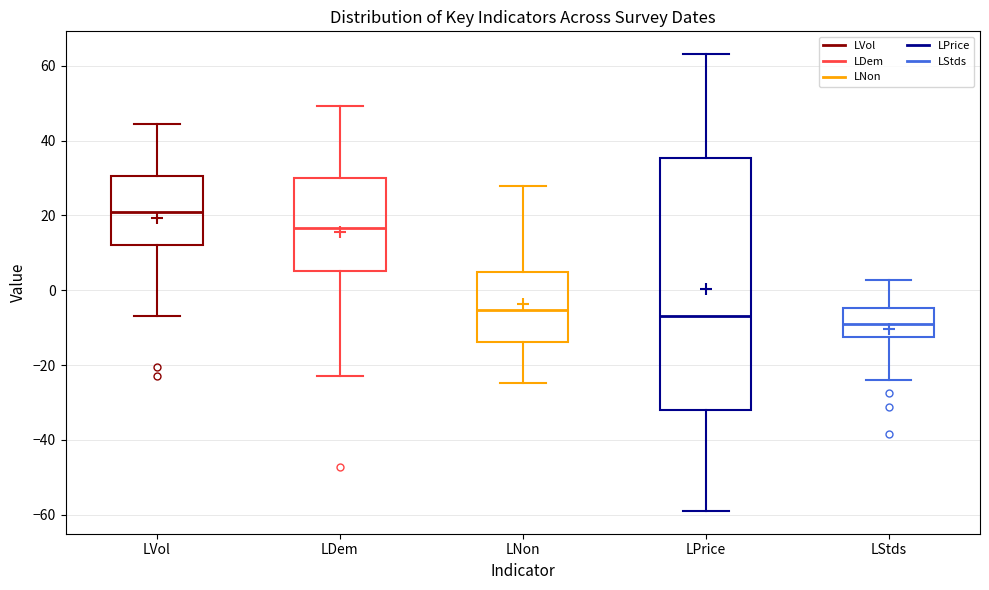

Reading left to right, transcribe this box plot: for each box, give where its median line is, the range the box spans, and where its two whiskers end, as read against the y-axis. The values are not printed on the chart, so give them approximately, as read against the axis.

LVol: median 20, box 12 to 30, whiskers -6 to 44
LDem: median 16, box 6 to 30, whiskers -22 to 50
LNon: median -6, box -14 to 4, whiskers -24 to 28
LPrice: median -6, box -32 to 36, whiskers -58 to 64
LStds: median -10, box -12 to -4, whiskers -24 to 2